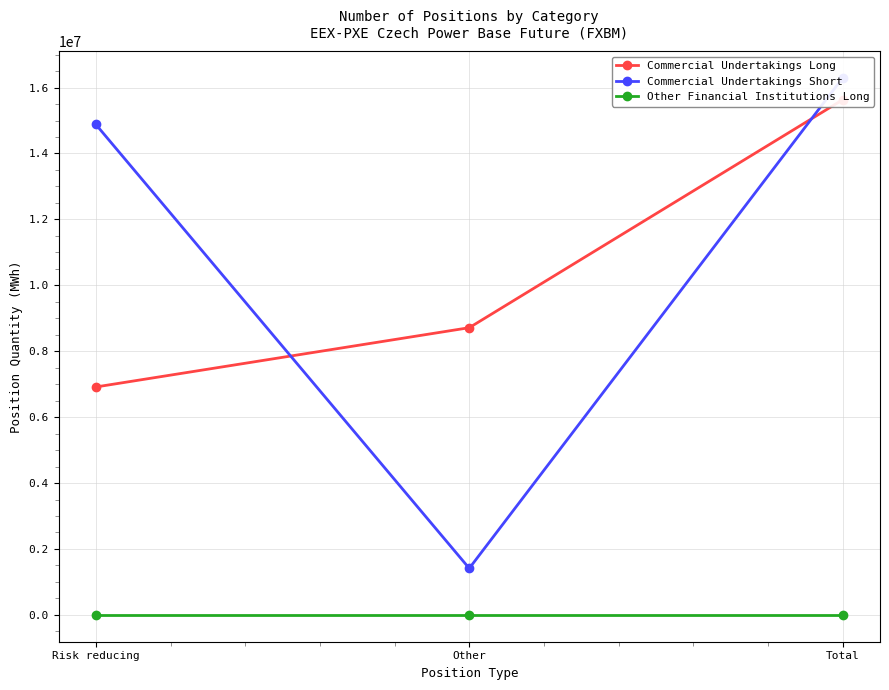

Does the chart have visible grid lines?

Yes